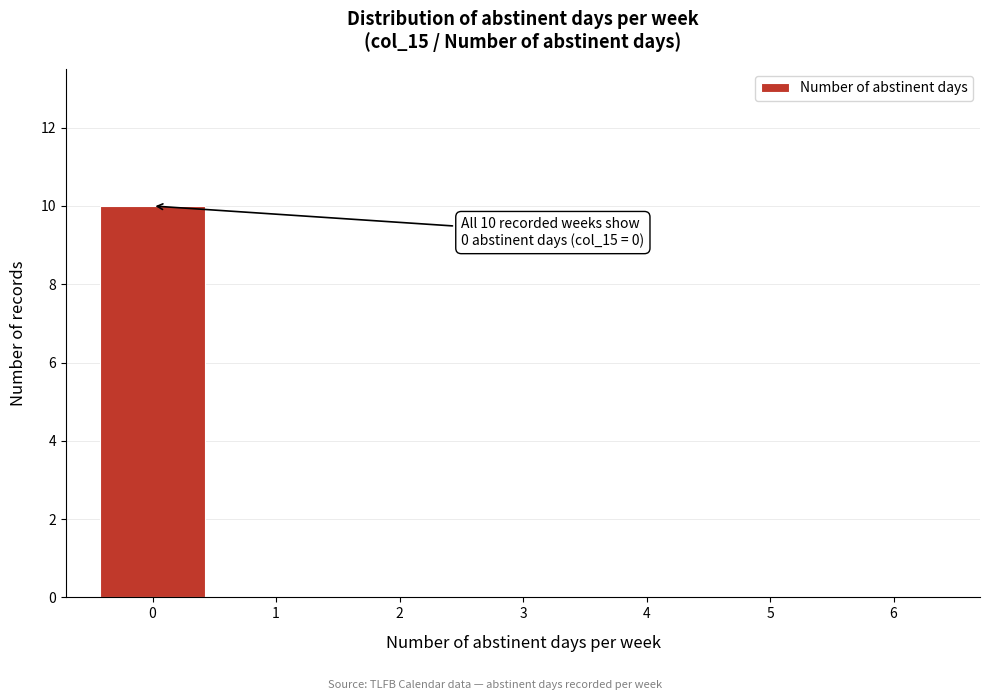

Reading left to right, extract all data points from this chart.

0=10	1=0	2=0	3=0	4=0	5=0	6=0